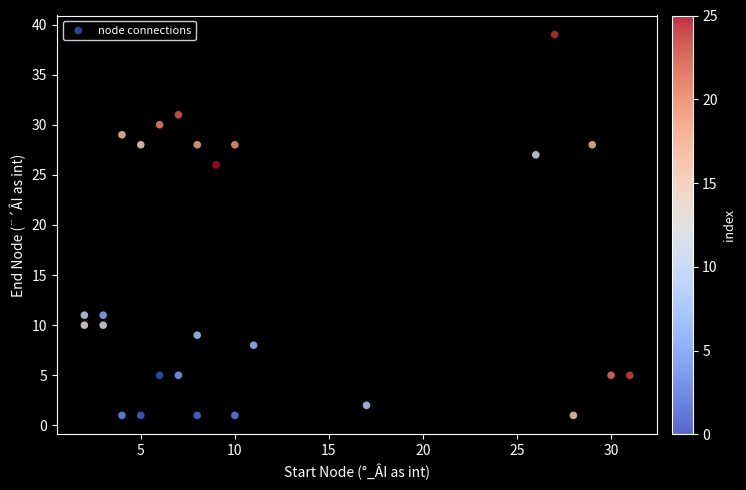

What is the range of X values (max minus min)?

29